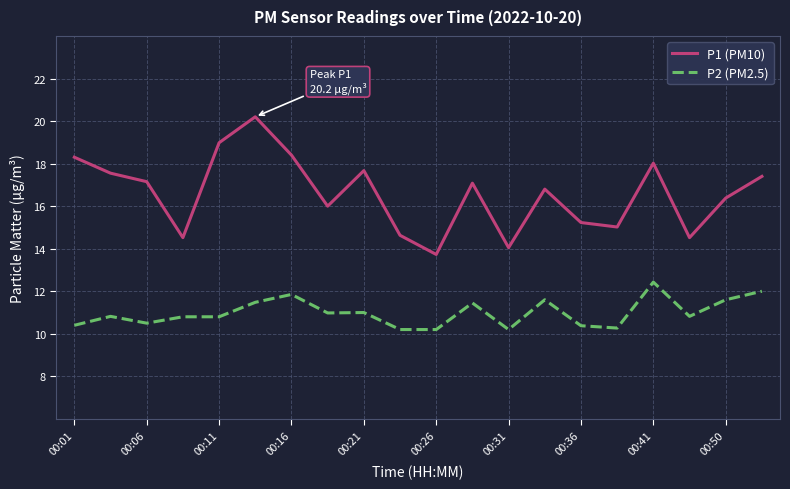

Which series has the largest range (max minus min)?

P1 (PM10)